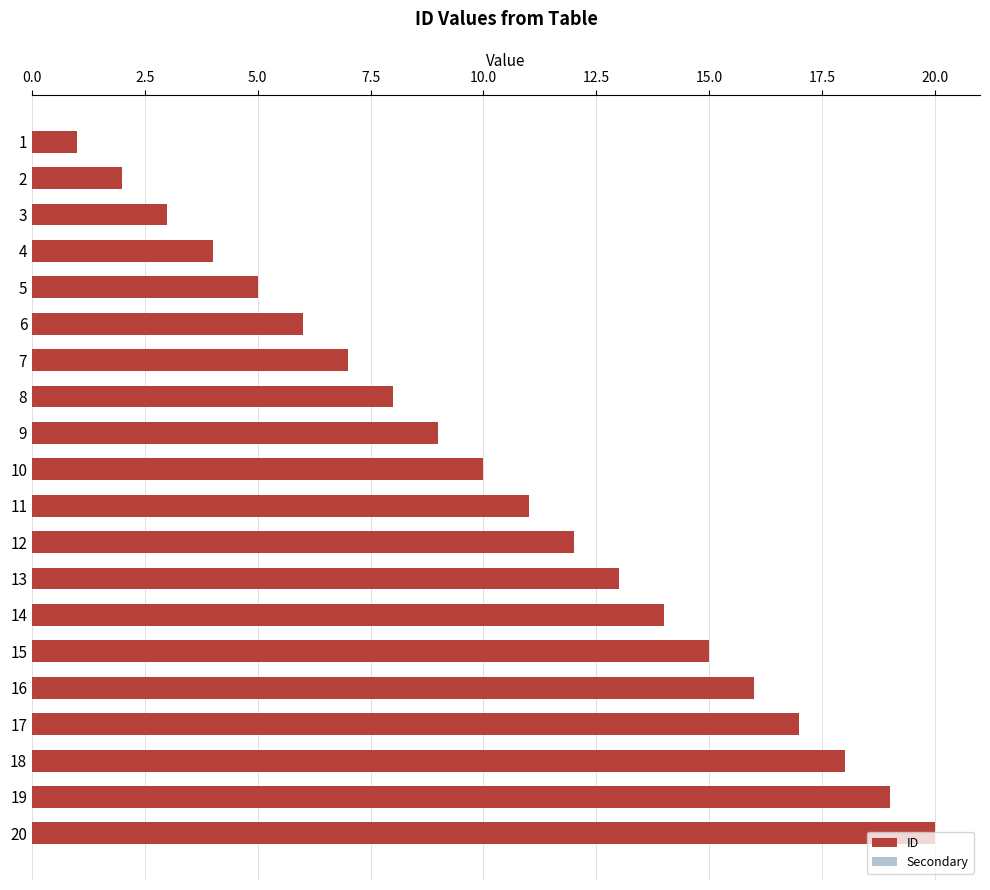

What are all the series names shown in the legend?

ID, Secondary